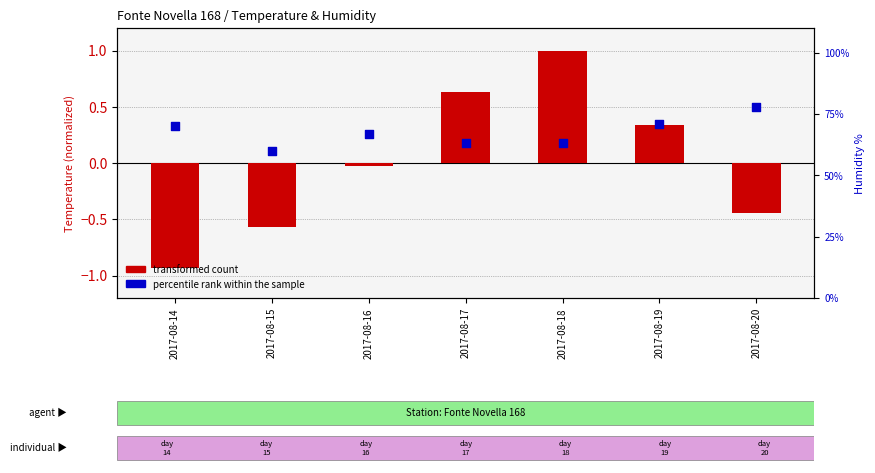

Which series has the largest total across all categories?

percentile rank within the sample